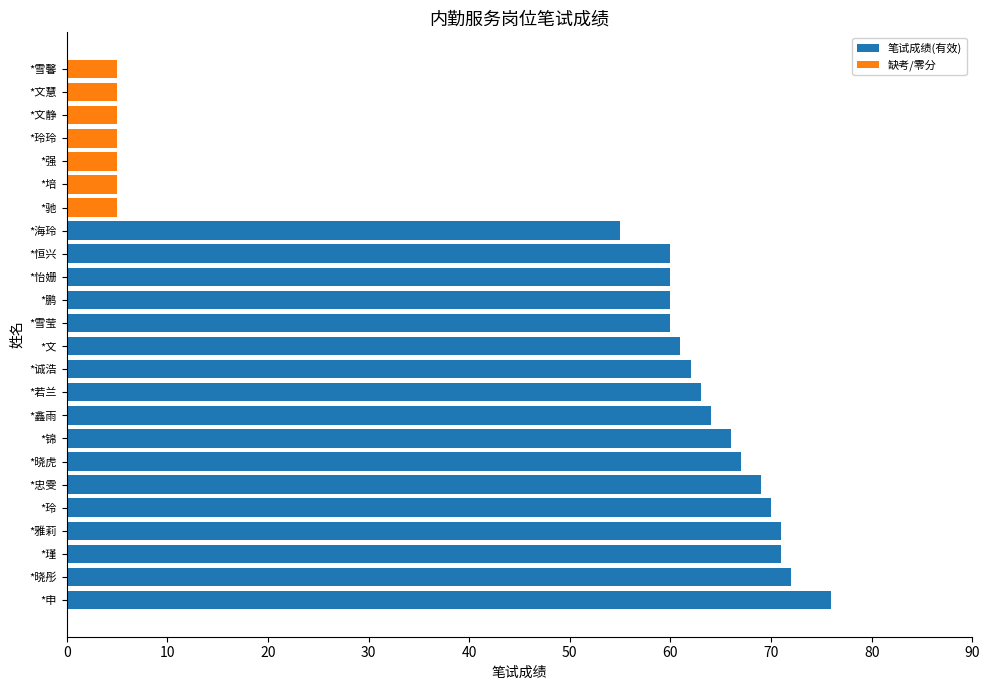

What is the maximum value for 笔试成绩(有效)?

76